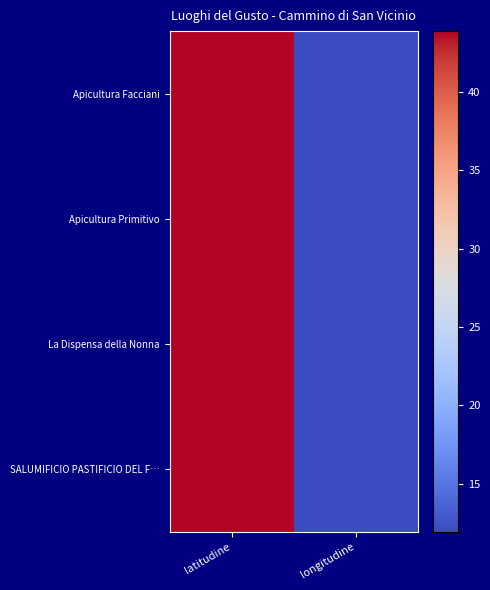

Which label corresponds to the largest value in the chart?

latitudine